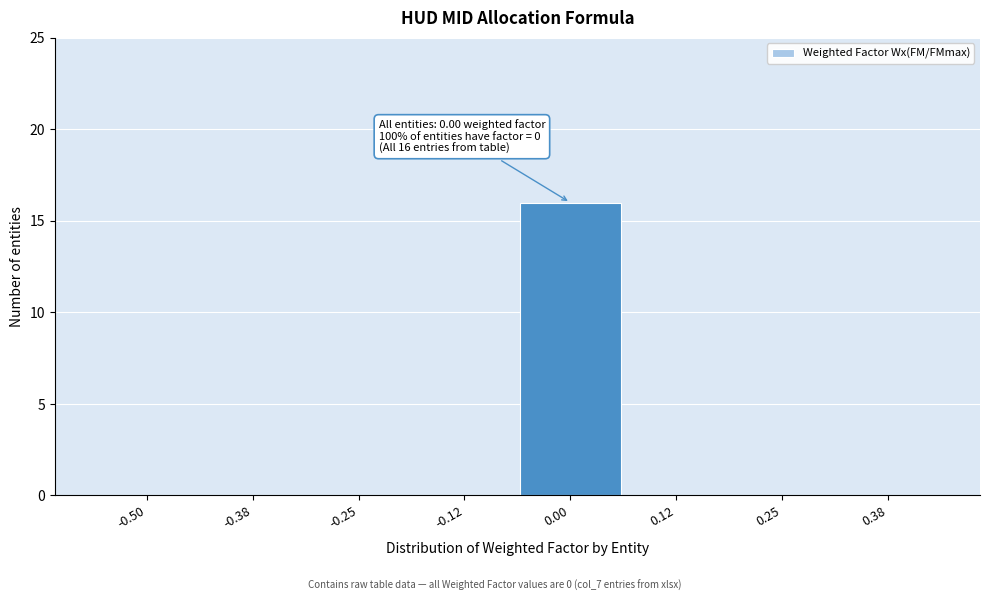

Reading left to right, extract all data points from this chart.

-0.50=0	-0.38=0	-0.25=0	-0.12=0	0.00=16	0.12=0	0.25=0	0.38=0